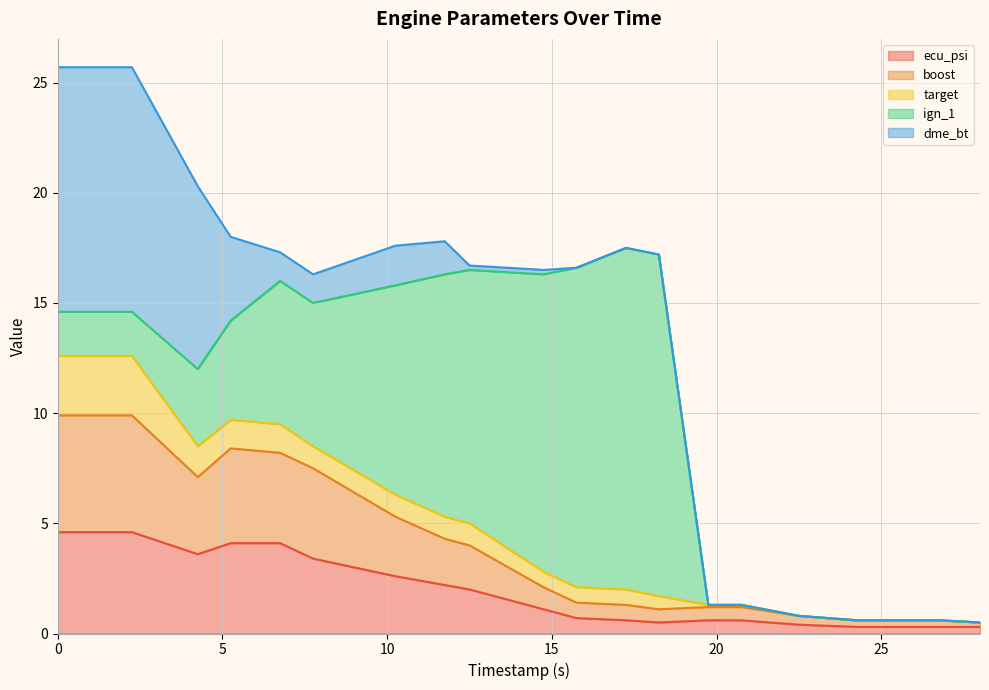

Which series ends up on top after the final intersection of boost and dme_bt?

boost